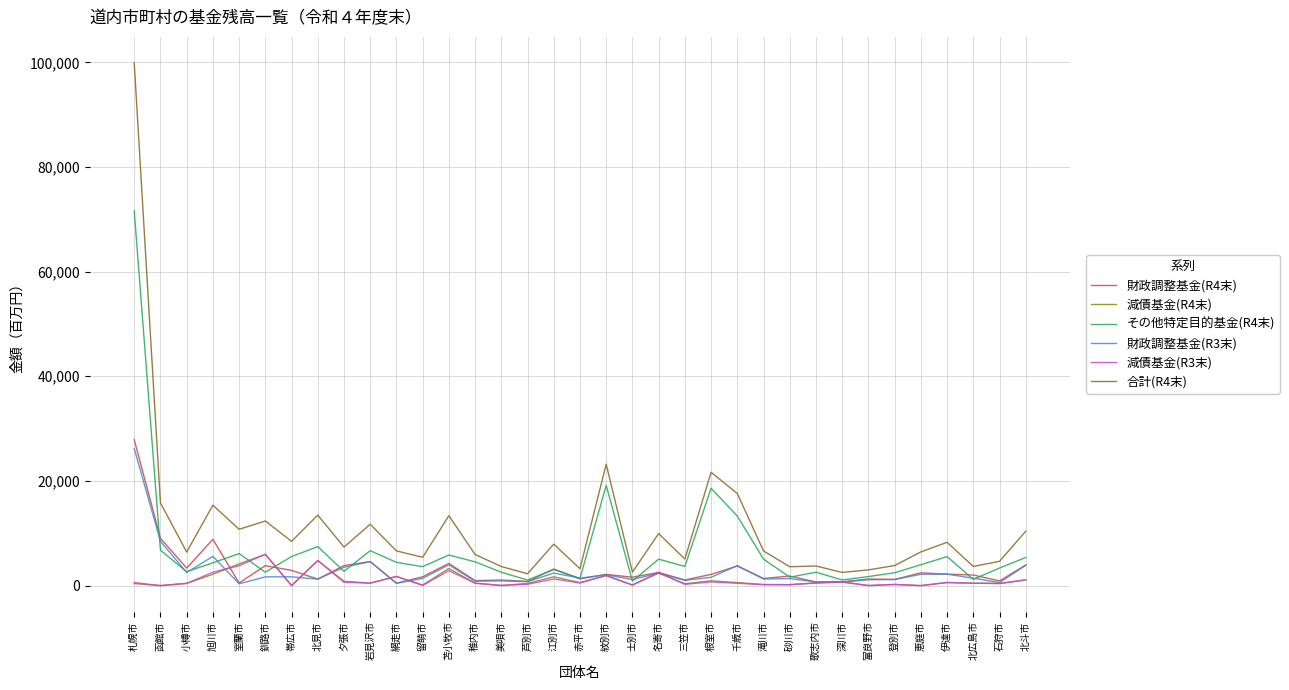

Is the value of その他特定目的基金(R4末) at 恵庭市 greater than the value of 減債基金(R4末) at 旭川市?

Yes